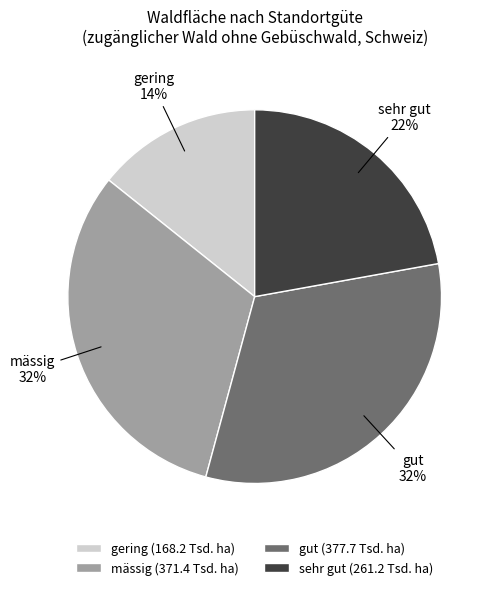

How many slices are in this pie chart?

4